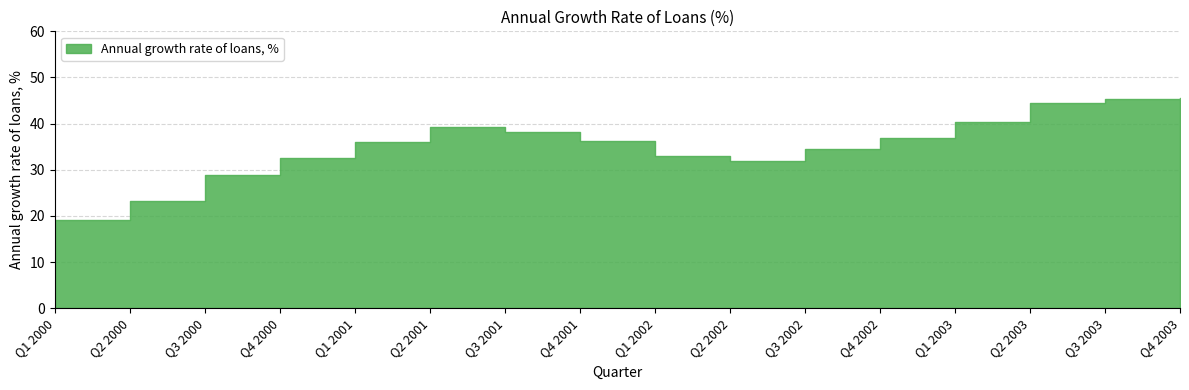

Approximately how many times larger is the value at Q4 2003 compared to Q1 2003?

1.1